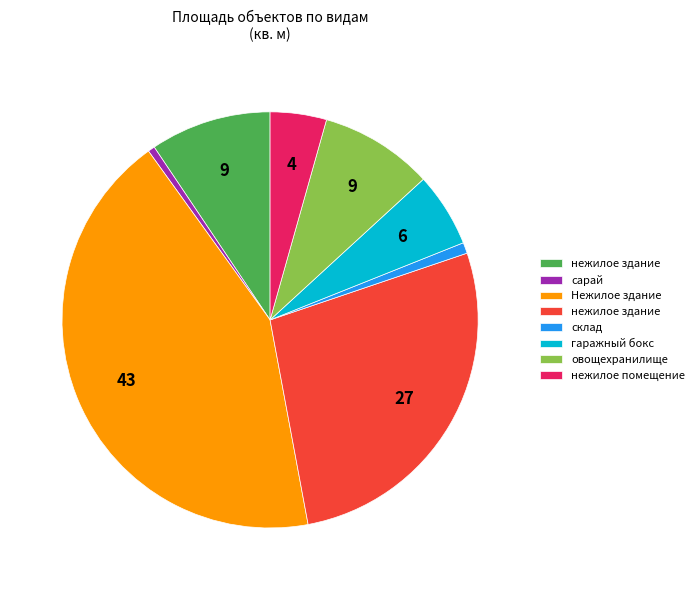

Does any single category account for the majority?

No